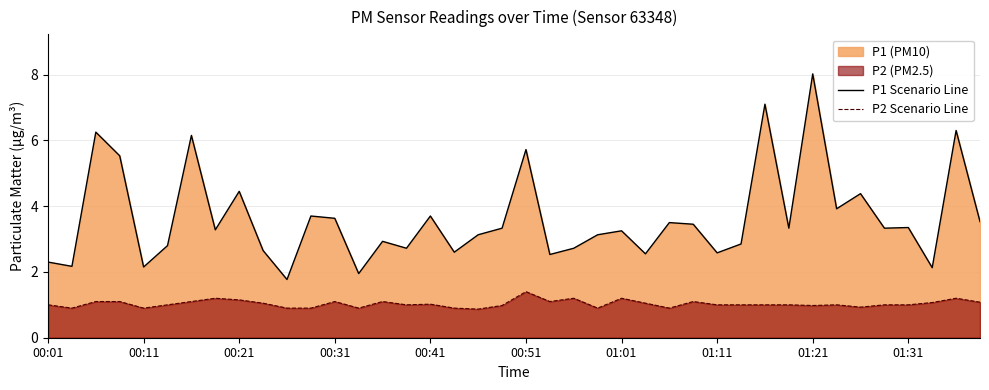

How many lines are shown in the chart?

2